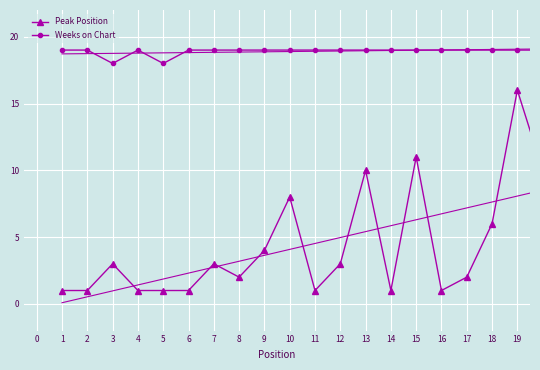

What is the highest value of the Weeks on Chart series?

19